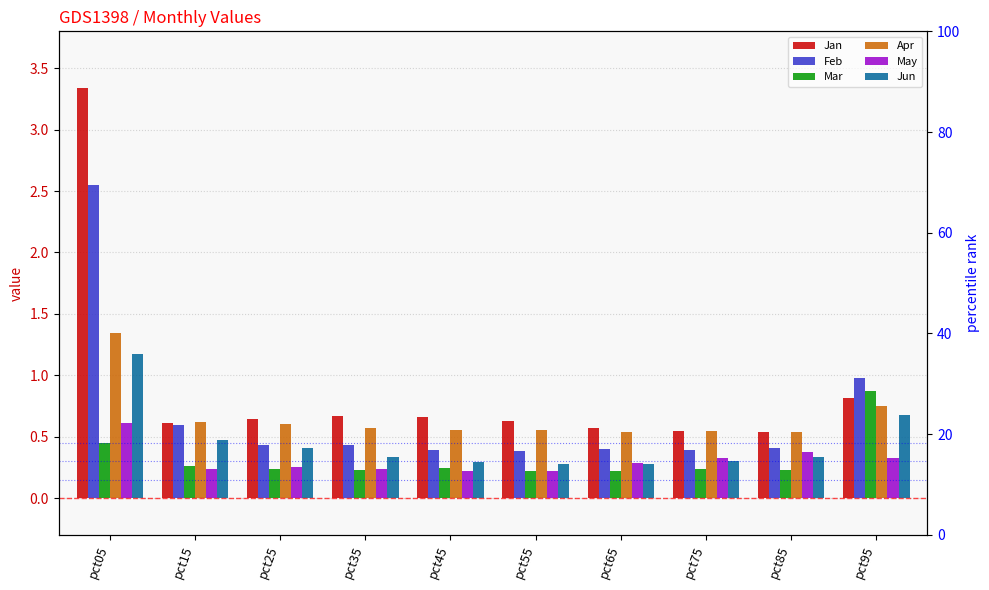

Is it true that Feb equals 0.1 at pct45?

False